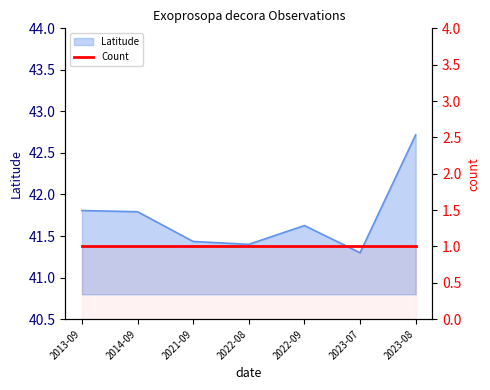

The value at 2023-07 is 41.3. True or false?

True